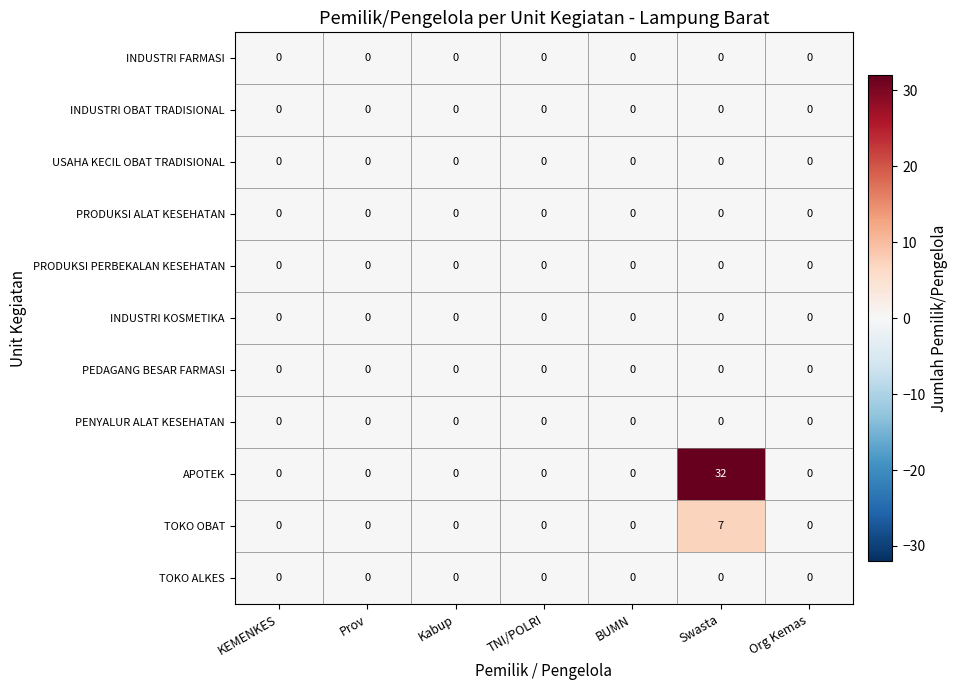

True or false: INDUSTRI KOSMETIKA has a value of 0 at Org Kemas.

True